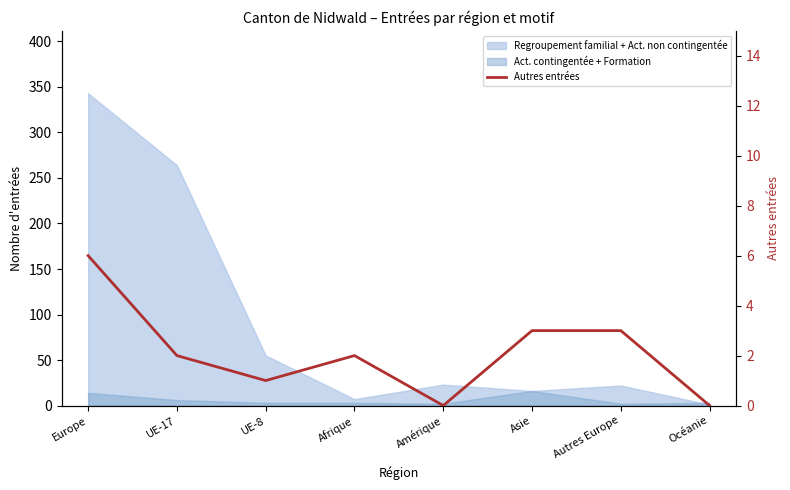

How many interior local peaks (higher than both neighbors) does the data have?

1